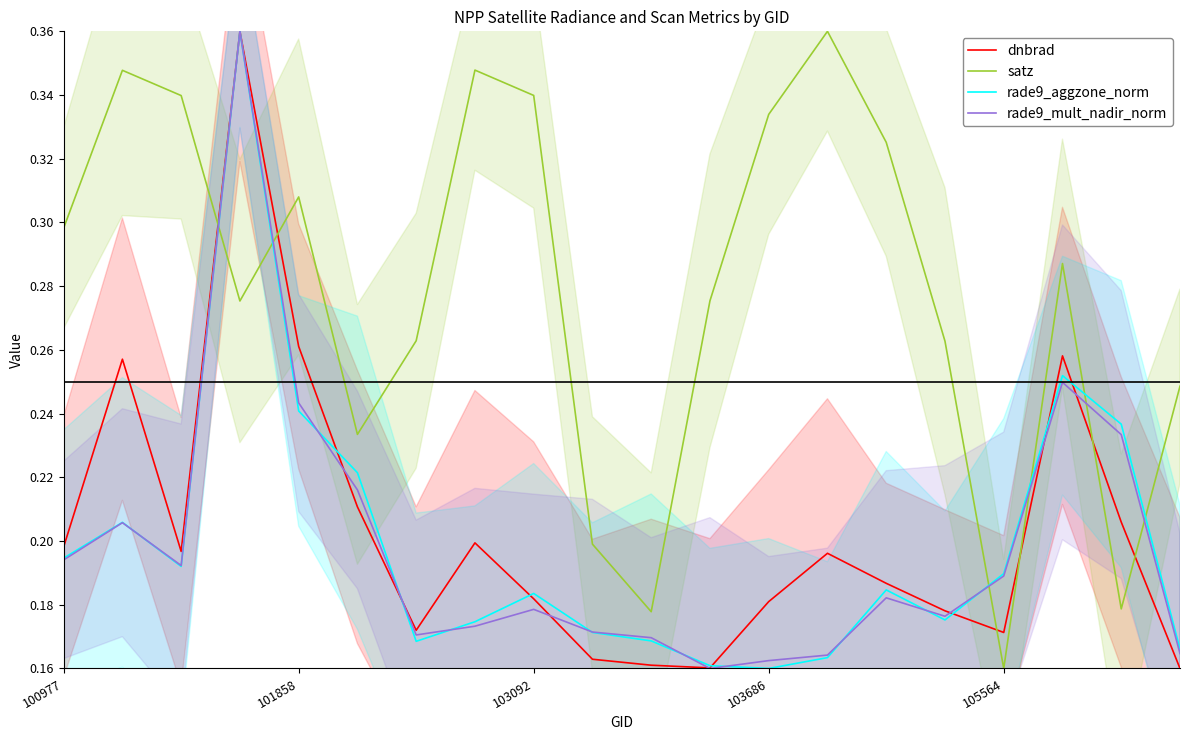

Which series ends up on top after the final intersection of rade9_aggzone_norm and satz?

satz